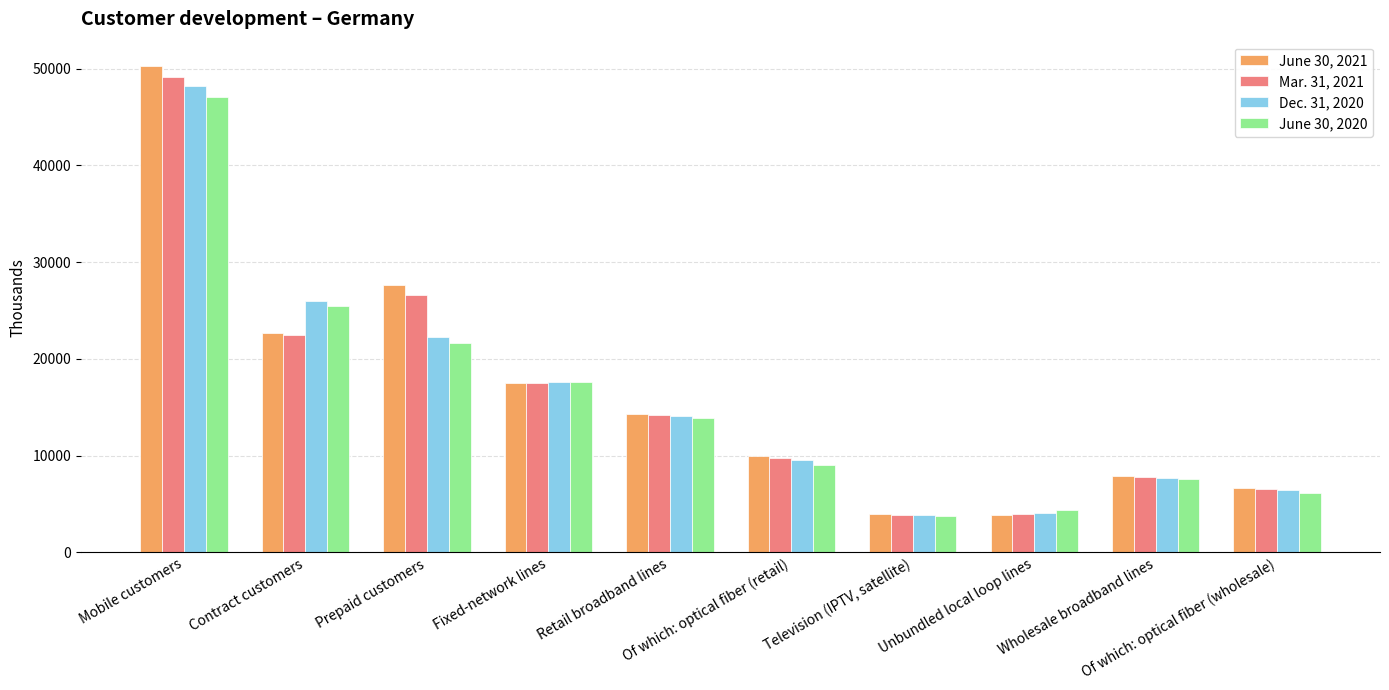

Which category has the highest value in the Mar. 31, 2021 series?

Mobile customers